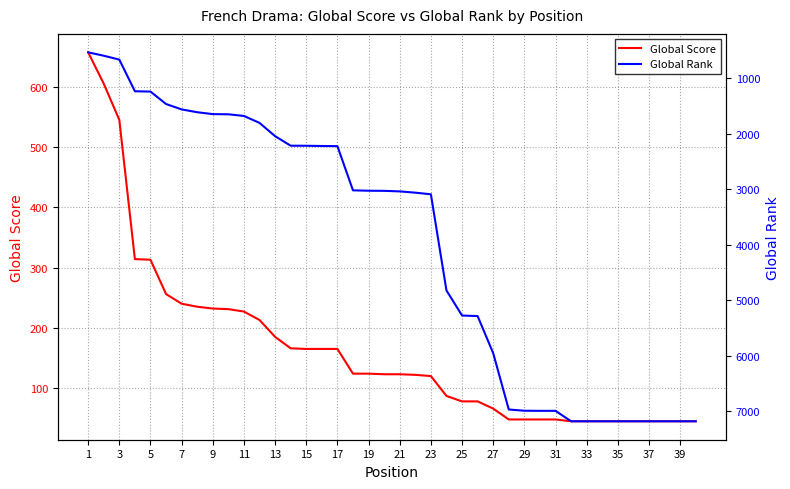

What is the maximum value for Global Score?

657